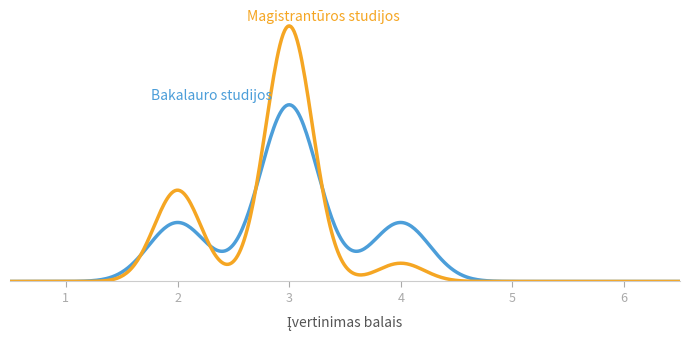

After their last crossing, which series has the higher values: Magistrantūros studijos or Bakalauro studijos?

Bakalauro studijos